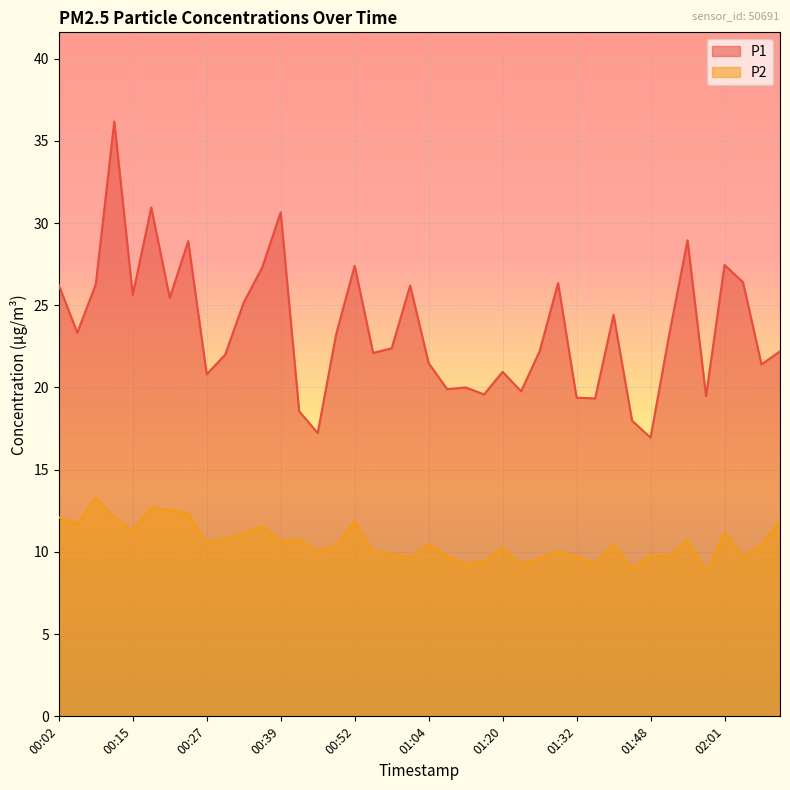

Reading left to right, transcribe all the data shown in this chart.

P1: 00:02=26.2	00:05=23.3	00:08=26.3	00:12=36.2	00:15=25.6	00:18=30.9	00:21=25.4	00:24=28.9	00:27=20.8	00:30=22.0	00:33=25.2	00:36=27.3	00:39=30.6	00:43=18.6	00:46=17.2	00:49=23.2	00:52=27.4	00:55=22.1	00:58=22.4	01:01=26.2	01:04=21.5	01:07=19.9	01:14=20.0	01:17=19.6	01:20=20.9	01:23=19.8	01:26=22.2	01:29=26.4	01:32=19.4	01:35=19.3	01:39=24.4	01:45=18.0	01:48=16.9	01:51=23.2	01:54=28.9	01:58=19.5	02:01=27.4	02:04=26.4	02:07=21.4	02:10=22.2
P2: 00:02=12.1	00:05=11.7	00:08=13.3	00:12=12.1	00:15=11.3	00:18=12.7	00:21=12.6	00:24=12.3	00:27=10.6	00:30=10.8	00:33=11.2	00:36=11.6	00:39=10.7	00:43=10.8	00:46=10.1	00:49=10.4	00:52=11.9	00:55=10.0	00:58=9.9	01:01=9.7	01:04=10.4	01:07=9.8	01:14=9.3	01:17=9.4	01:20=10.2	01:23=9.2	01:26=9.6	01:29=10.1	01:32=9.7	01:35=9.3	01:39=10.4	01:45=9.0	01:48=9.8	01:51=9.8	01:54=10.7	01:58=8.8	02:01=11.2	02:04=9.7	02:07=10.4	02:10=11.9